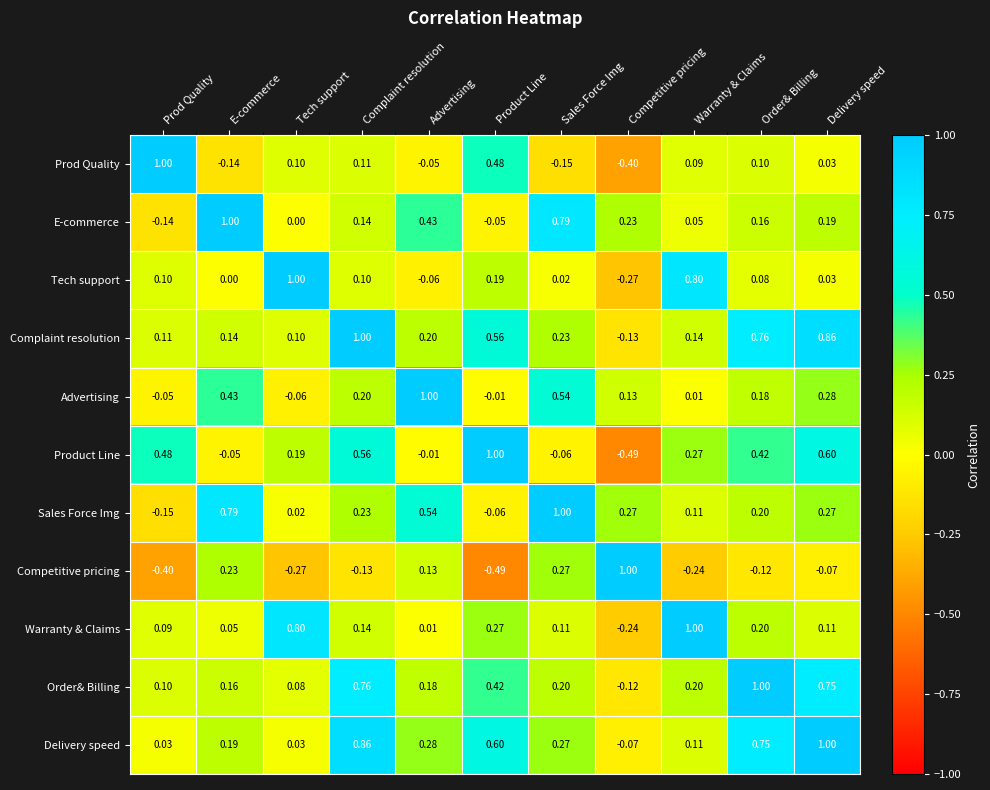

At which category is the sum across all series the highest?

Delivery speed